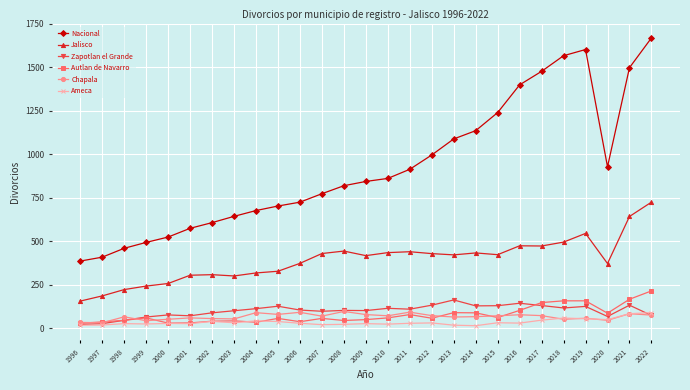

True or false: Ameca has a value of 54.0 at 2019.

True